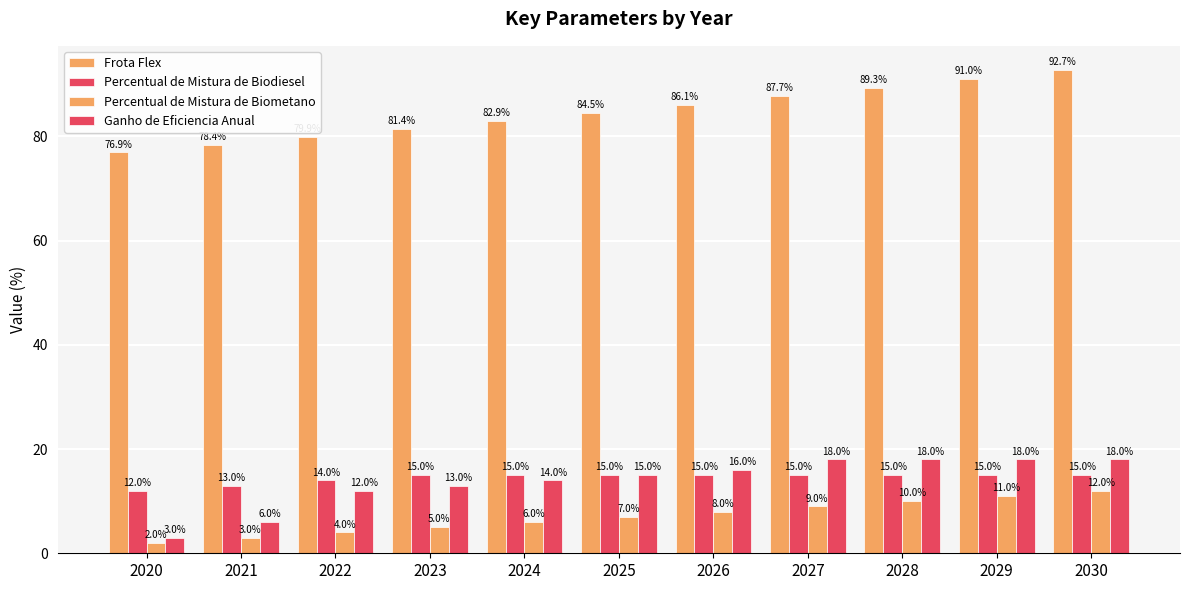

How many distinct data groups are displayed?

4